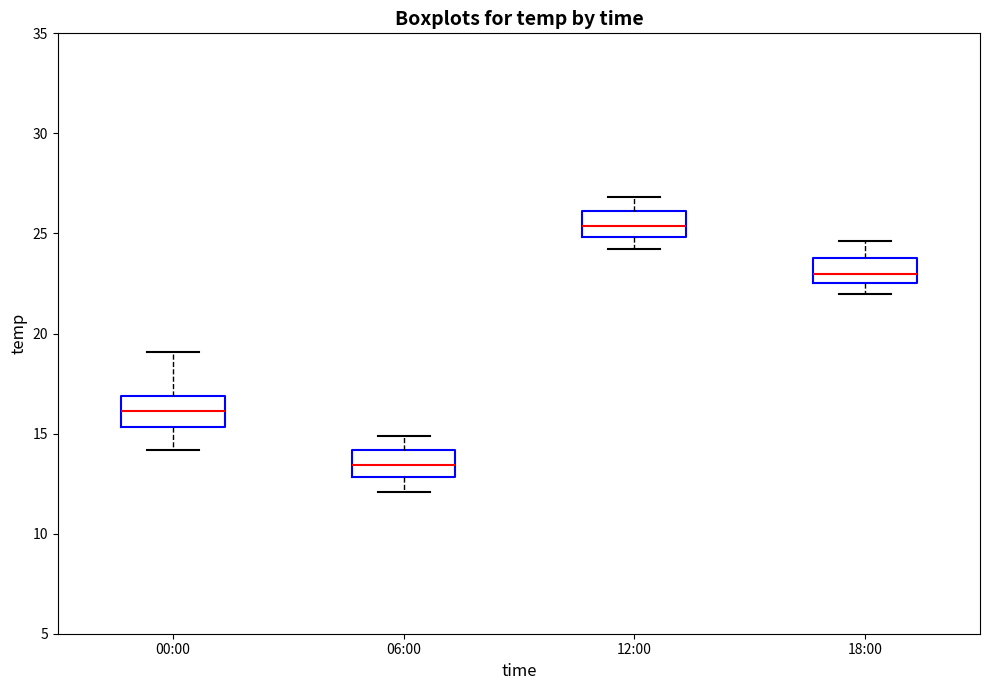

Reading left to right, read every box against the y-axis: the position of its median line, the range the box covers, and the ends of its whiskers. The values are not printed on the chart, so give them approximately, as read against the axis.

00:00: median 16.0, box 15.5 to 17.0, whiskers 14.0 to 19.0
06:00: median 13.5, box 13.0 to 14.0, whiskers 12.0 to 15.0
12:00: median 25.5, box 25.0 to 26.0, whiskers 24.0 to 27.0
18:00: median 23.0, box 22.5 to 24.0, whiskers 22.0 to 24.5